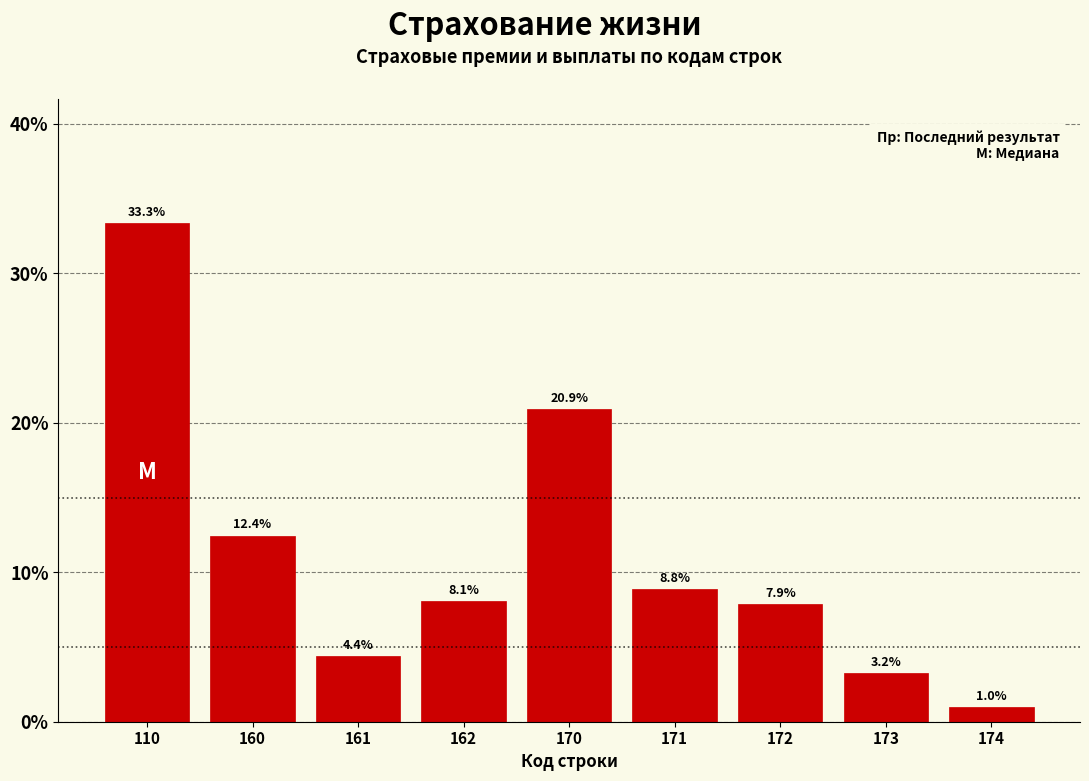

Reading left to right, transcribe all the data shown in this chart.

110=33.3	160=12.4	161=4.4	162=8.1	170=20.9	171=8.8	172=7.9	173=3.2	174=1.0